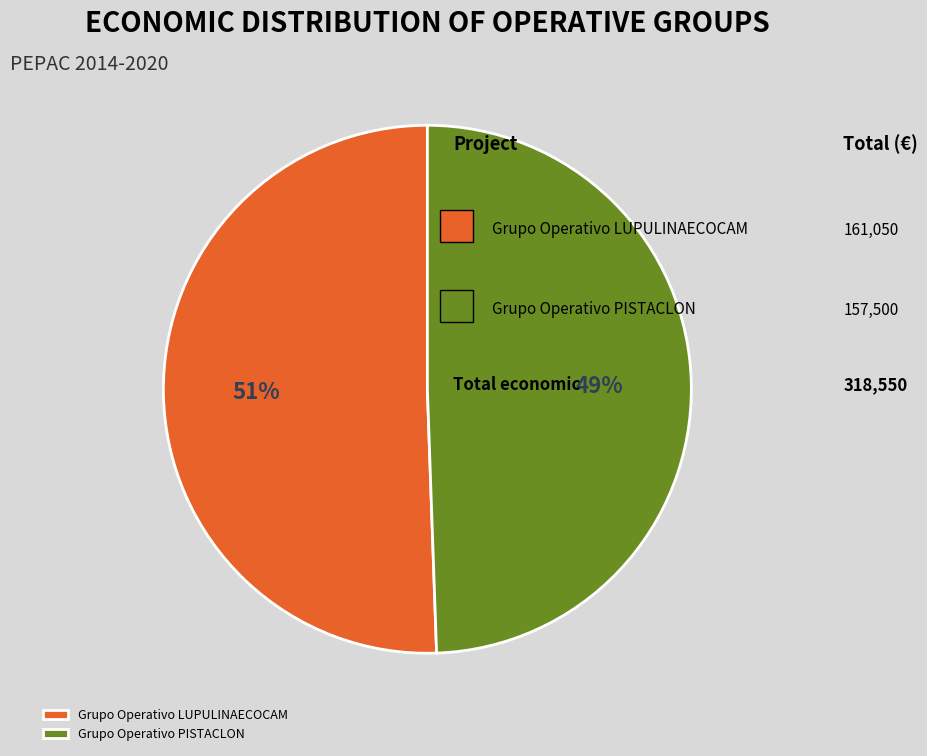

To the nearest percent, what portion does Grupo Operativo PISTACLON represent?

49%